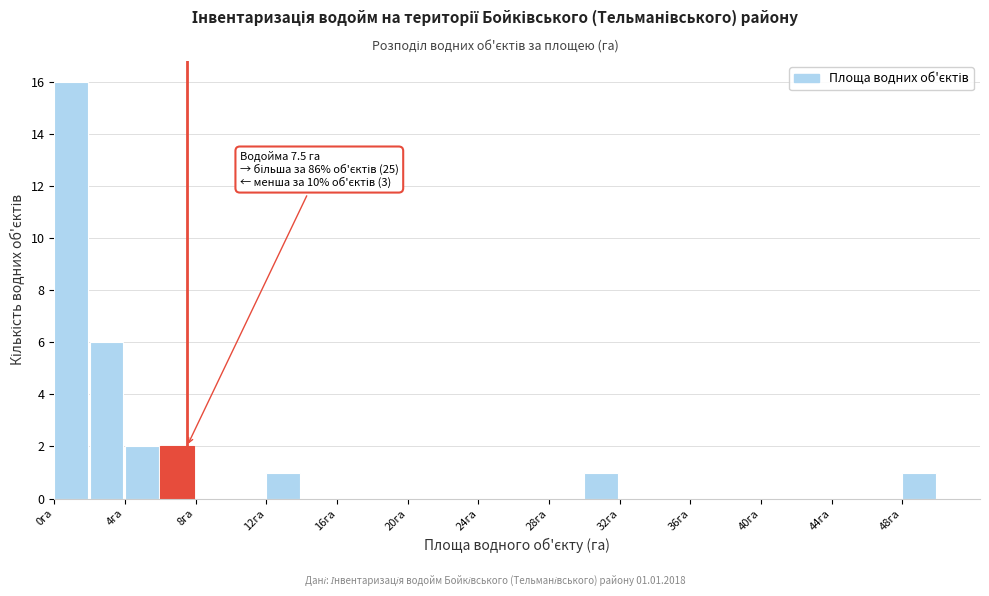

Over which range of the x-axis is the bar tallest?

0 to 2